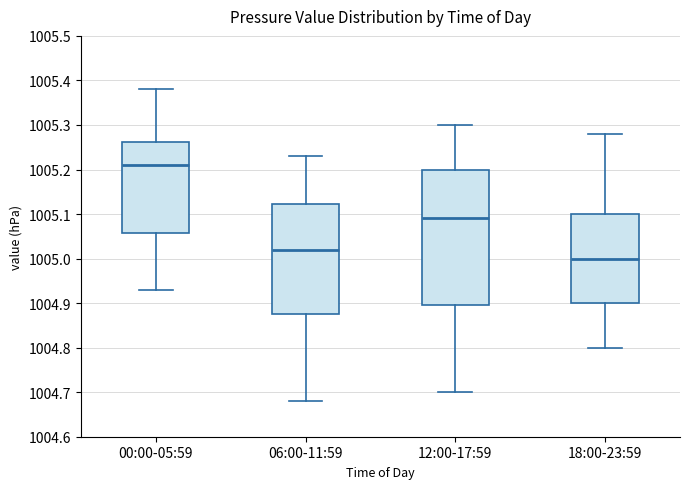

Where is the lower edge of the box for 06:00-11:59 on the y-axis? The values are not printed on the chart, so give them approximately, as read against the axis.

1004.88